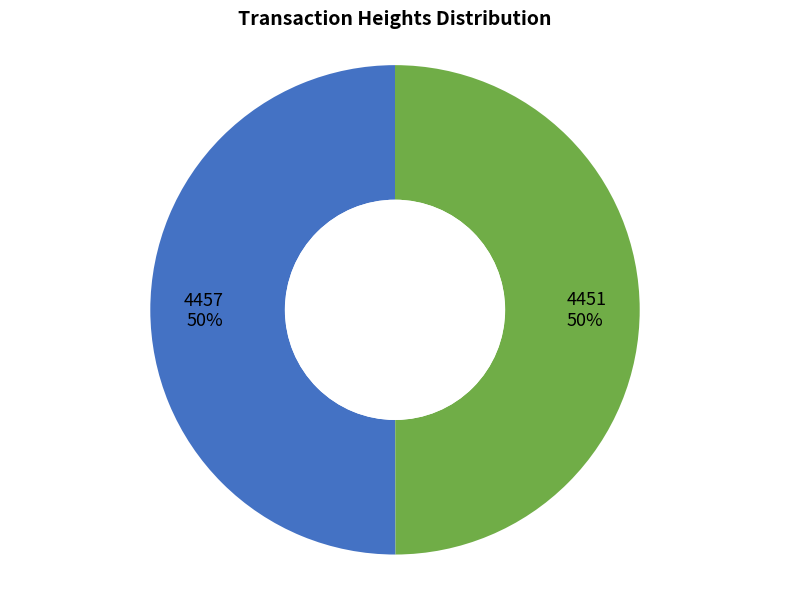

The 4457 slice represents 50% of the pie. True or false?

True